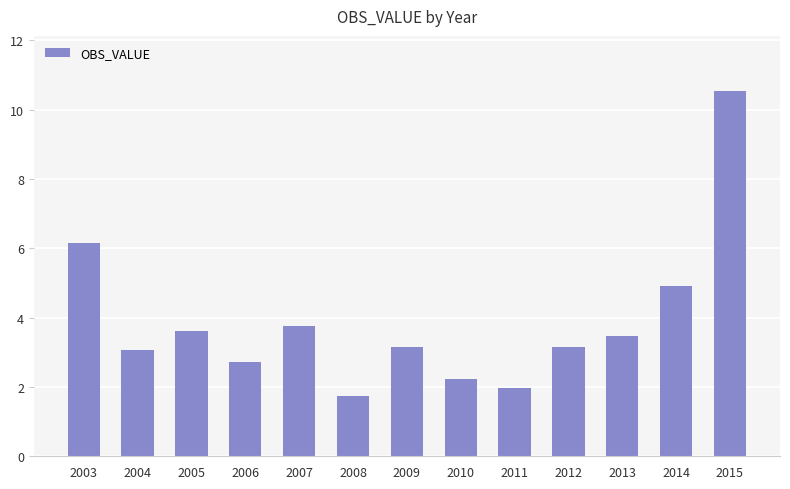

The value at 2005 is 3.6. True or false?

True